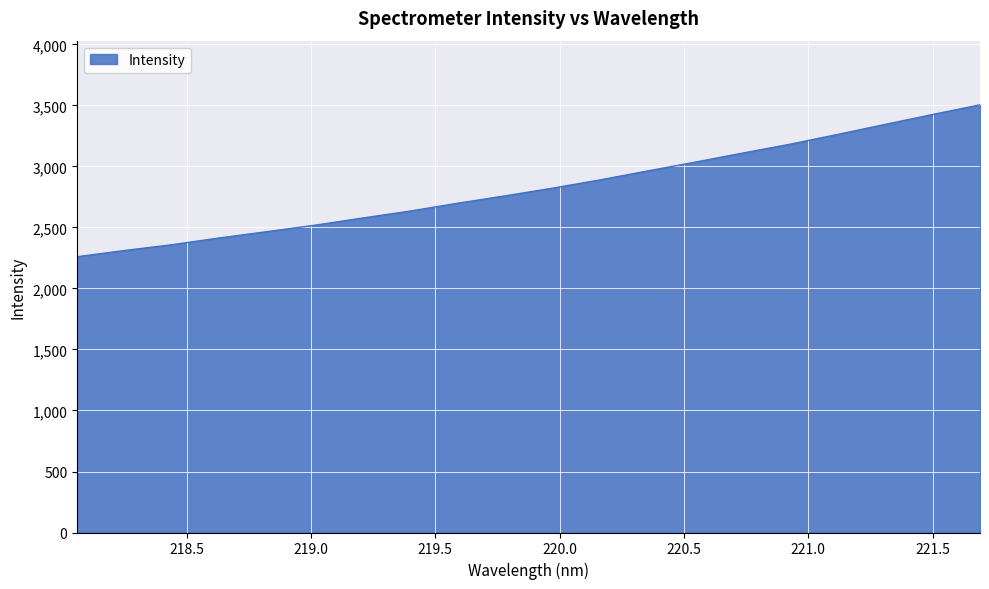

What is the minimum value shown in the chart?

2260.5